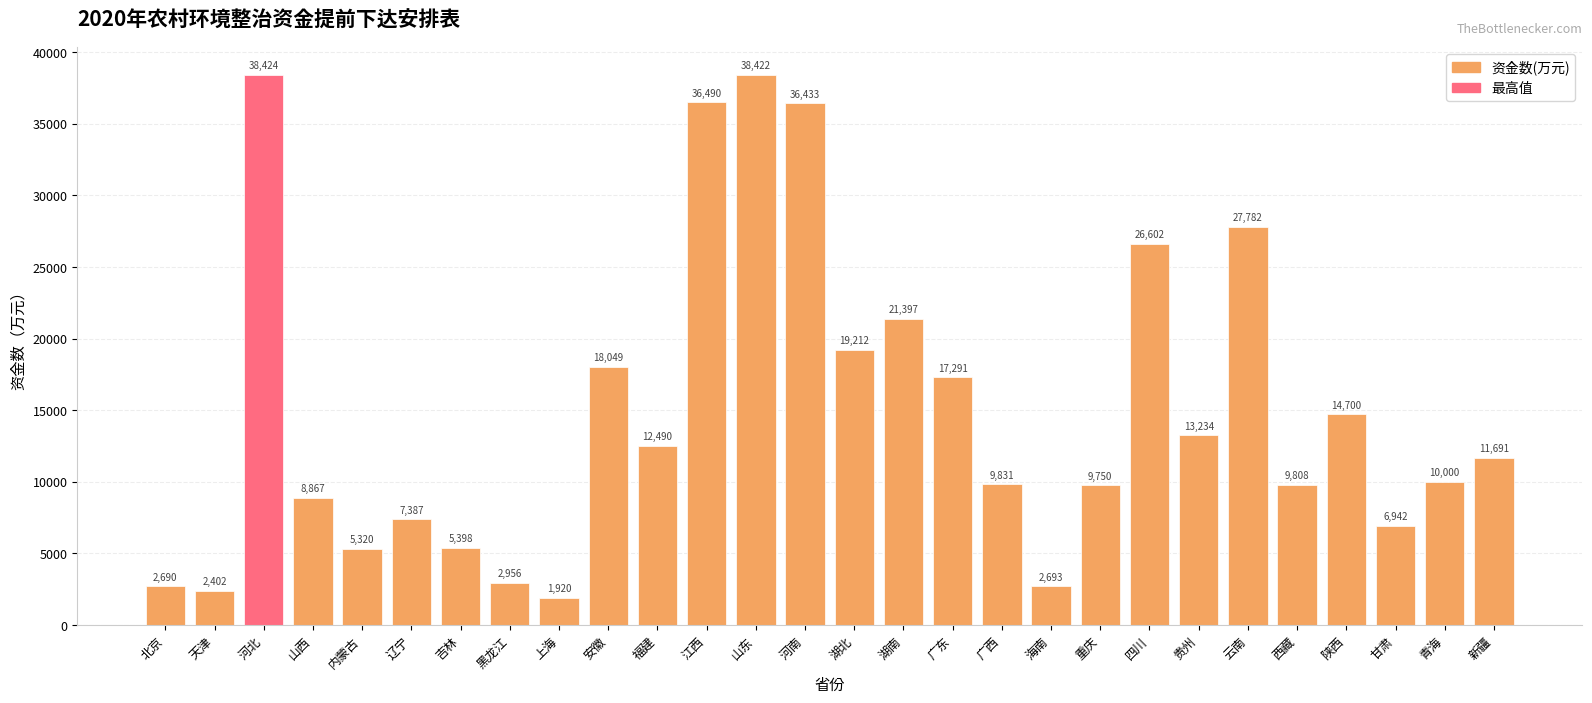

Rank the categories by value from highest to lowest.

河北, 山东, 江西, 河南, 云南, 四川, 湖南, 湖北, 安徽, 广东, 陕西, 贵州, 福建, 新疆, 青海, 广西, 西藏, 重庆, 山西, 辽宁, 甘肃, 吉林, 内蒙古, 黑龙江, 海南, 北京, 天津, 上海